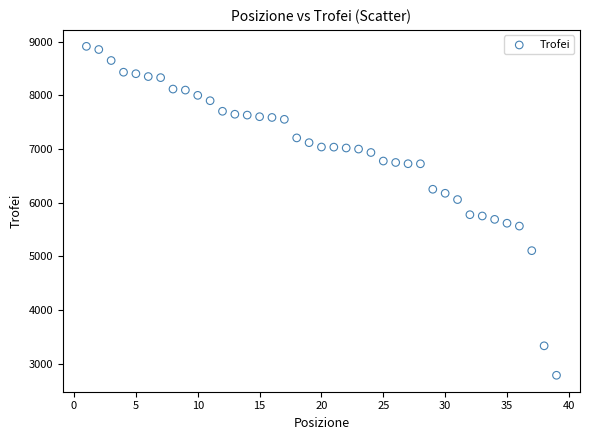

What is the range of Y values (max minus min)?

6129